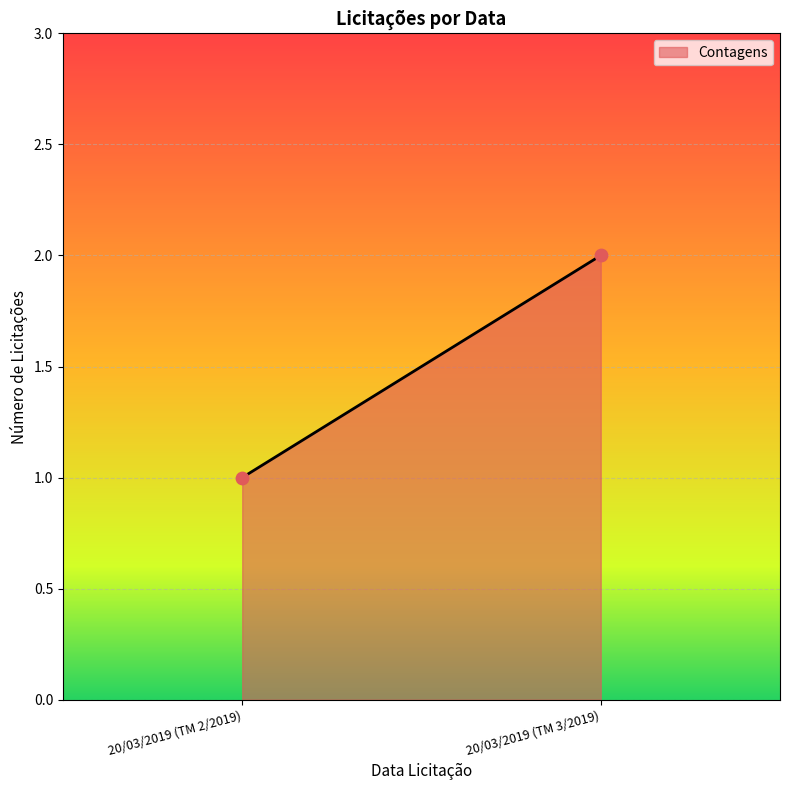

Count the number of points in this scatter plot.

2